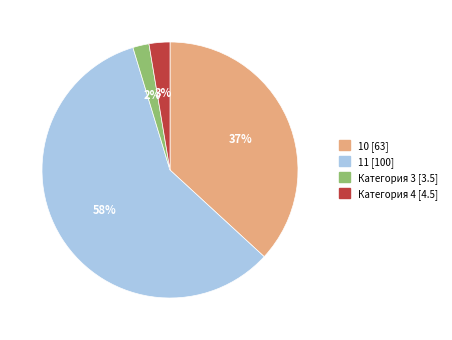

To the nearest percent, what is the average slice percentage?

25%